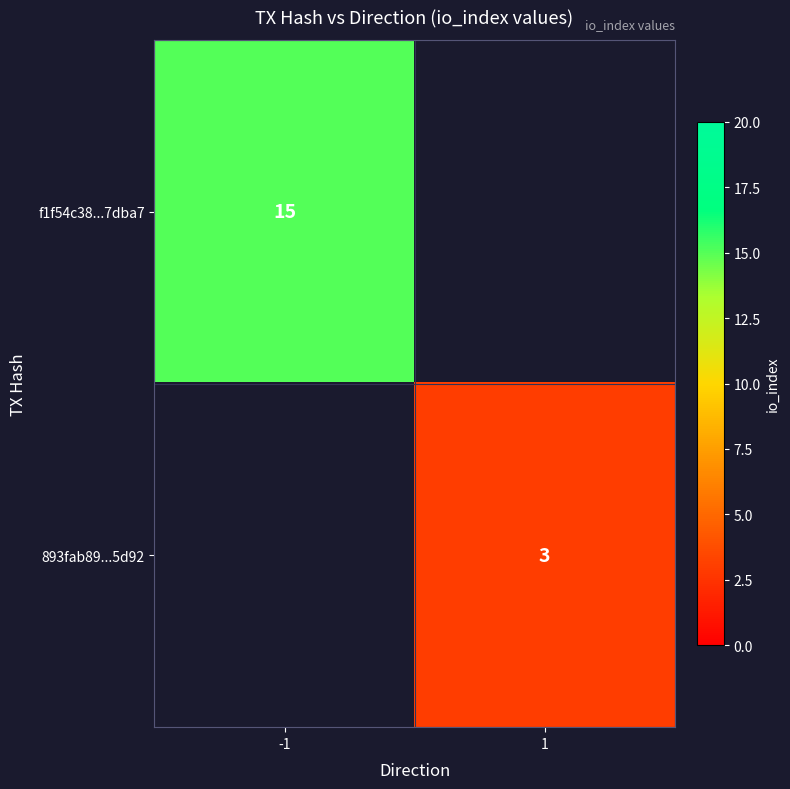

The 893fab89...5d92 series shows 3 at 1. True or false?

True